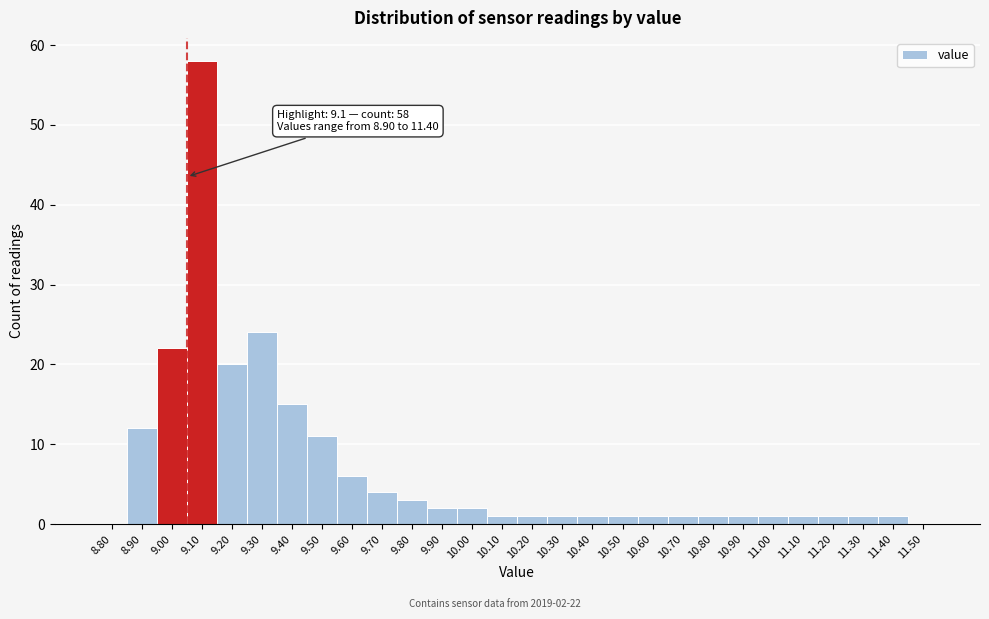

Reading left to right, what are all the values shown in this chart?

8.80=0	8.90=12	9.00=22	9.10=58	9.20=20	9.30=24	9.40=15	9.50=11	9.60=6	9.70=4	9.80=3	9.90=2	10.00=2	10.10=1	10.20=1	10.30=1	10.40=1	10.50=1	10.60=1	10.70=1	10.80=1	10.90=1	11.00=1	11.10=1	11.20=1	11.30=1	11.40=1	11.50=0